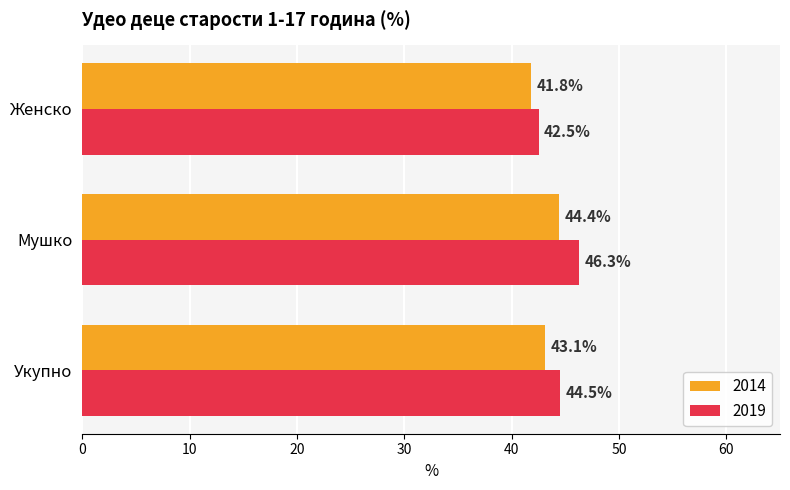

Rank the series by their average value, from highest to lowest.

2019, 2014